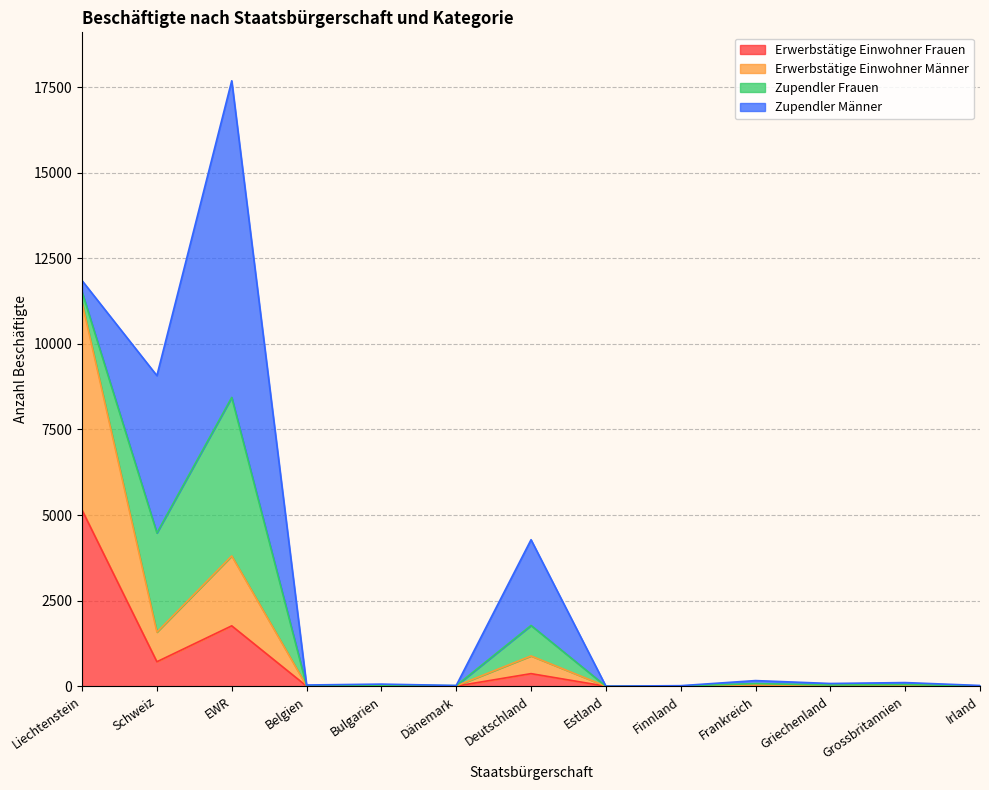

What is the label of the 7th point from the left?

Deutschland